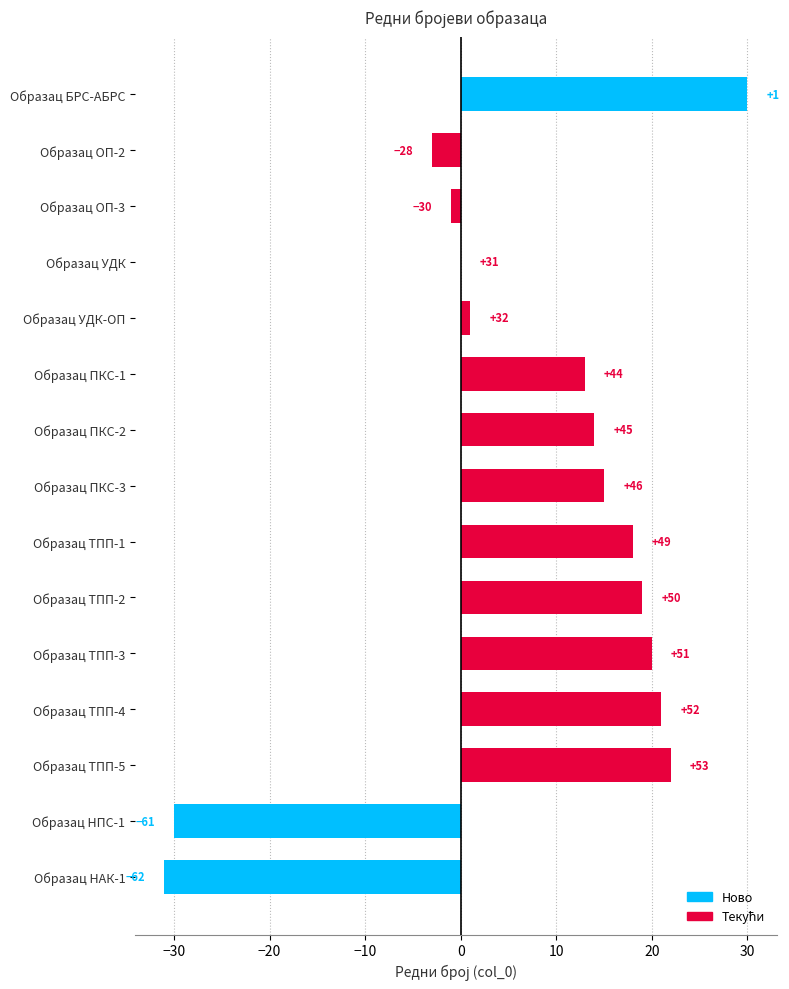

Are the bars horizontal?

Yes